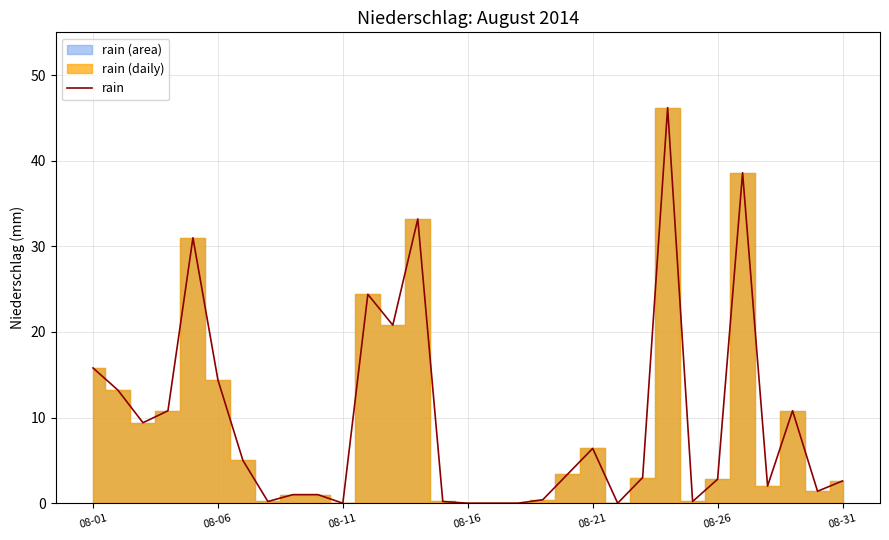

The value of rain at 08-16 is 0.0. True or false?

True